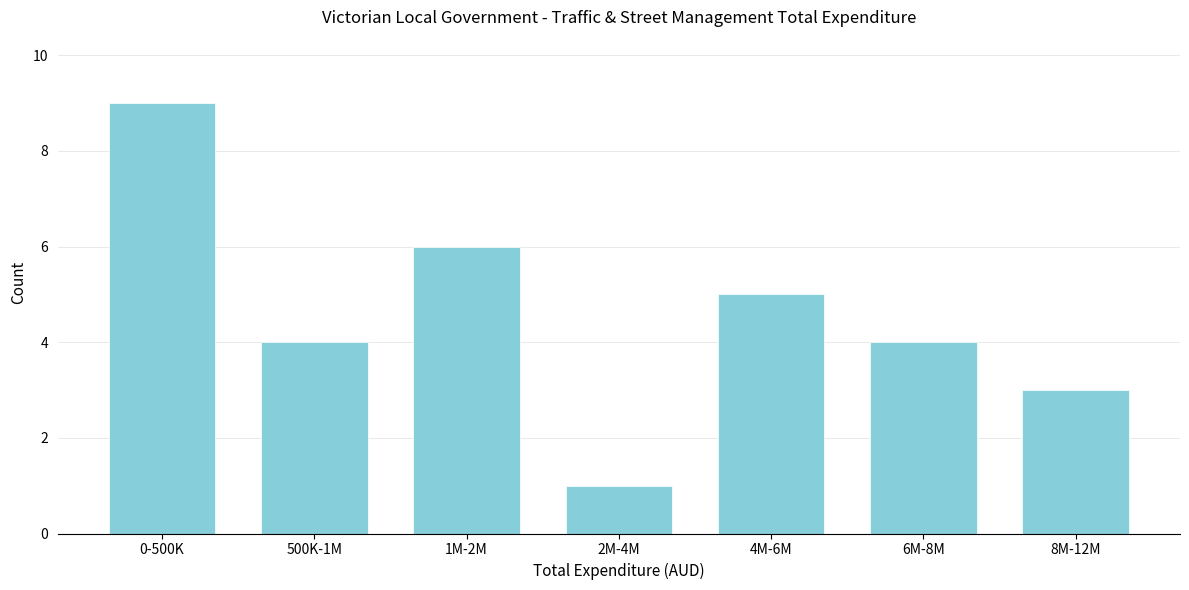

Reading left to right, extract all data points from this chart.

0-500K=9	500K-1M=4	1M-2M=6	2M-4M=1	4M-6M=5	6M-8M=4	8M-12M=3